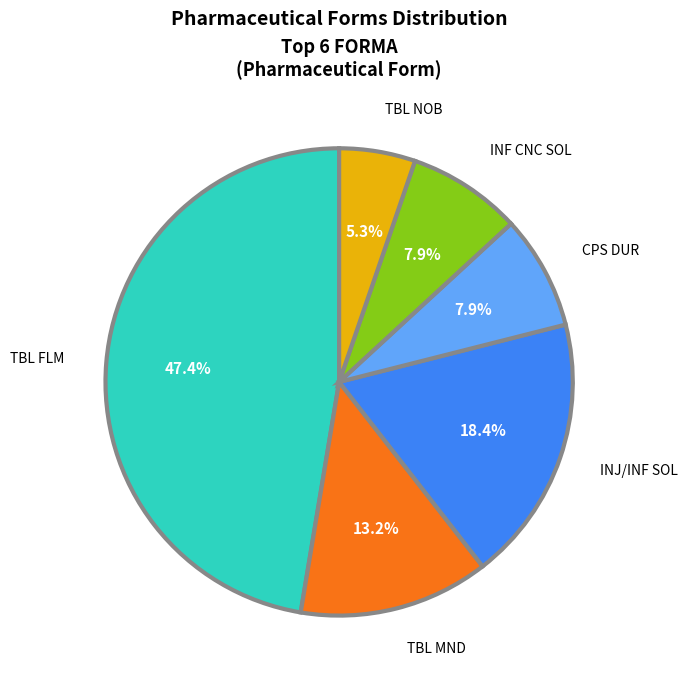

Approximately how many times larger is the value at TBL NOB compared to TBL FLM?

0.1